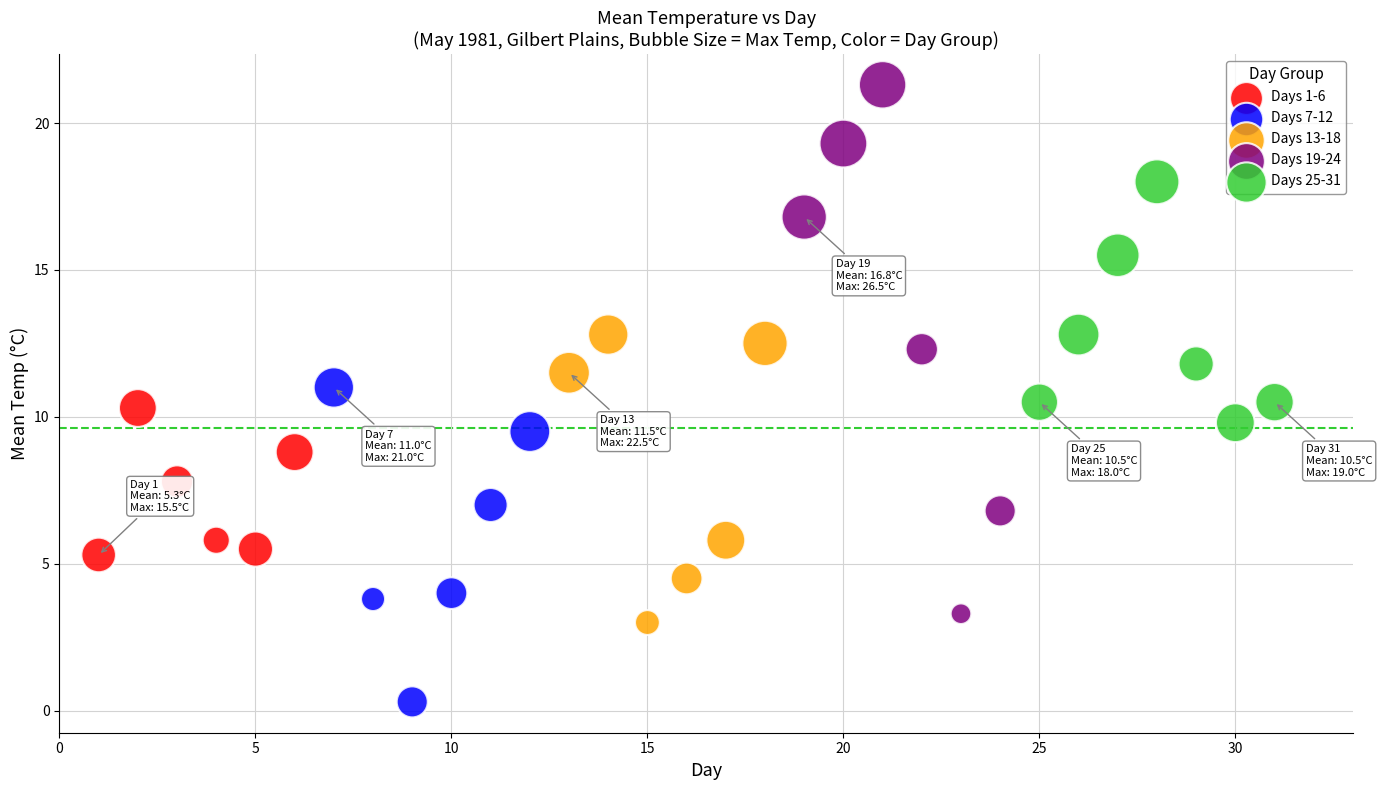

Which series contains the lowest Y value?

Days 7-12